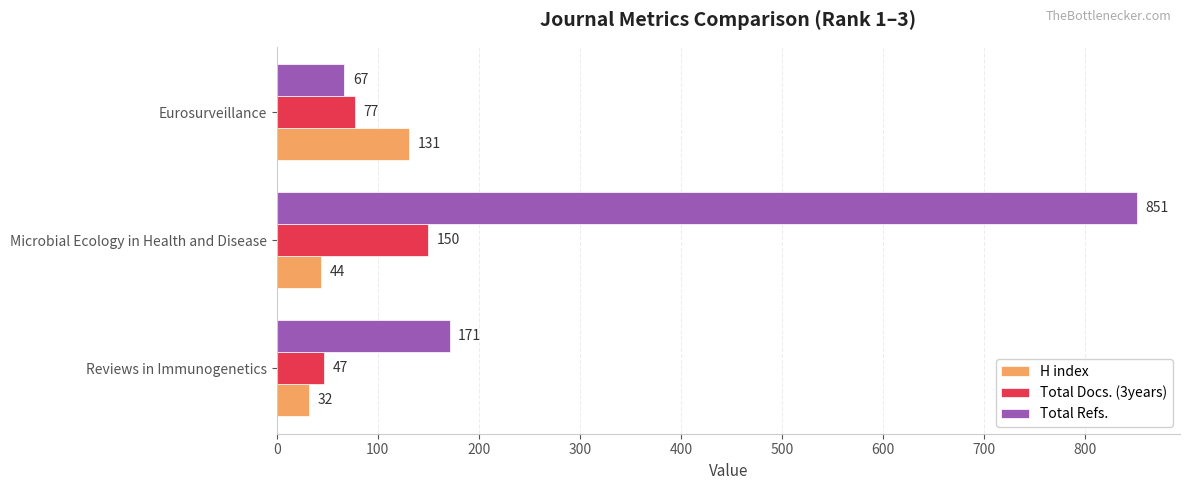

What is the difference between the Total Refs. values at Microbial Ecology in Health and Disease and Eurosurveillance?

784